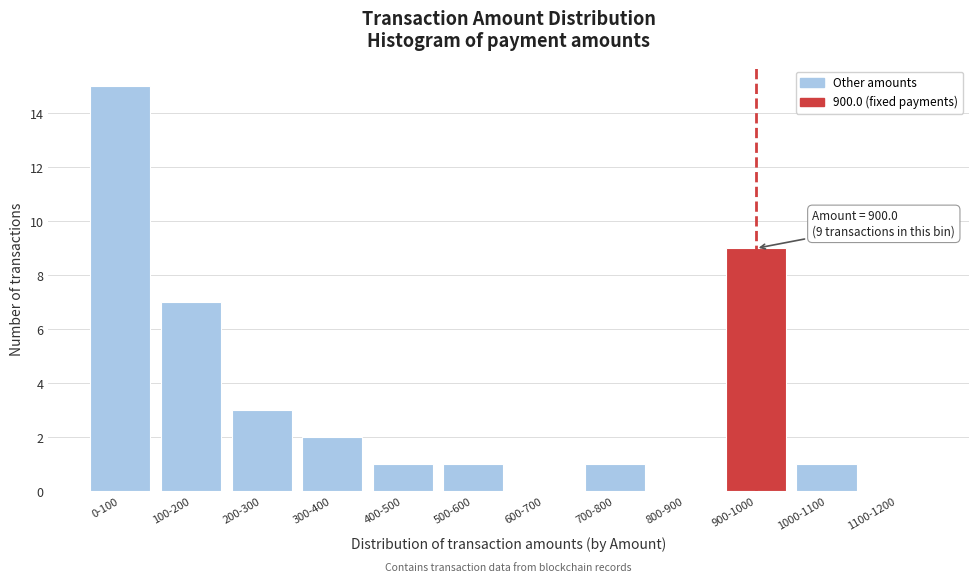

Reading right to left, extract all data points from this chart.

1100-1200=0	1000-1100=1	900-1000=9	800-900=0	700-800=1	600-700=0	500-600=1	400-500=1	300-400=2	200-300=3	100-200=7	0-100=15